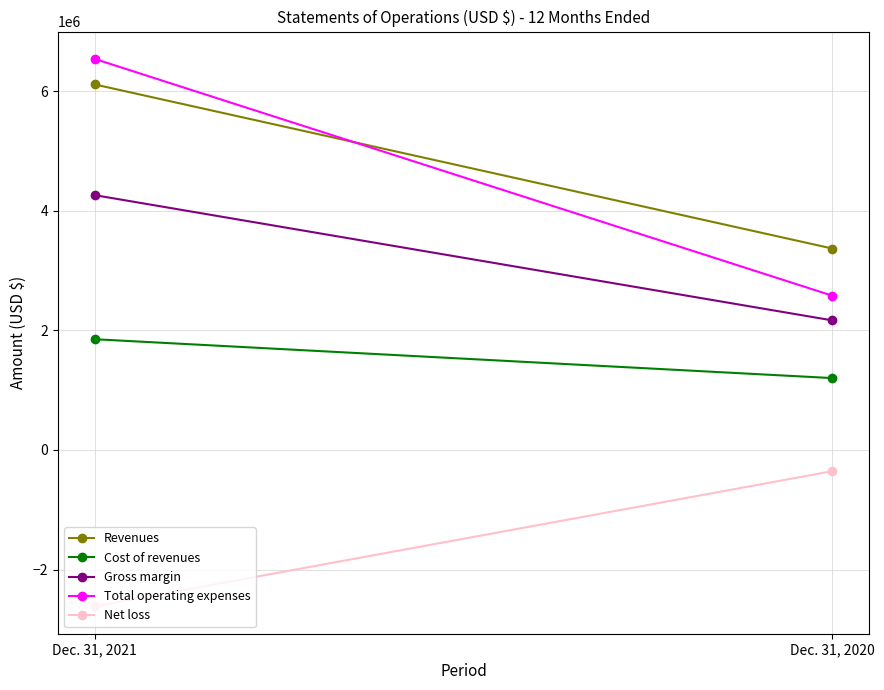

List the labels in order of Revenues value, largest first.

Dec. 31, 2021, Dec. 31, 2020